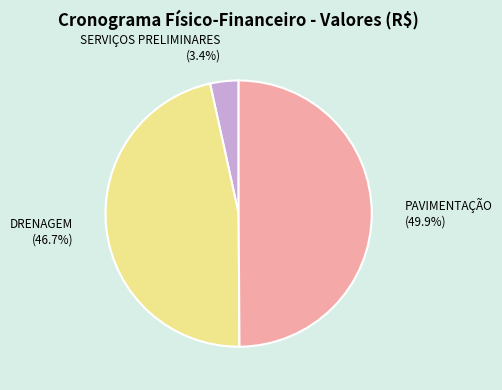

To the nearest percent, what is the difference between the DRENAGEM and SERVIÇOS PRELIMINARES slice percentages?

43%